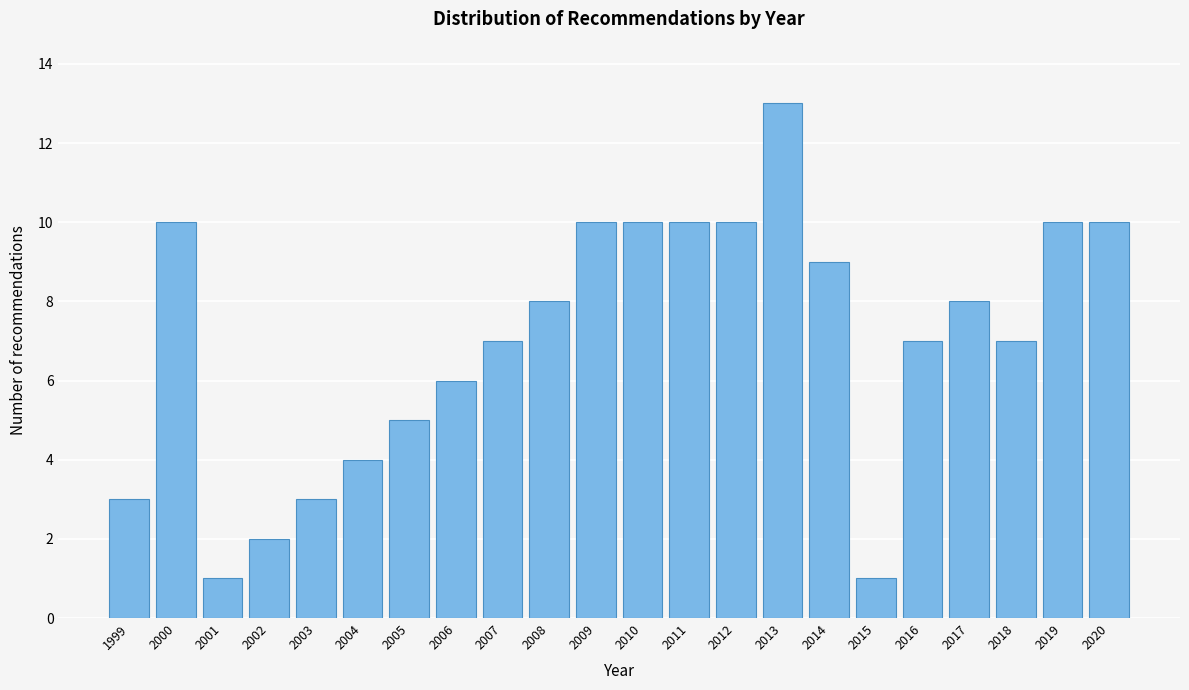

Reading left to right, transcribe all the data shown in this chart.

3	10	1	2	3	4	5	6	7	8	10	10	10	10	13	9	1	7	8	7	10	10